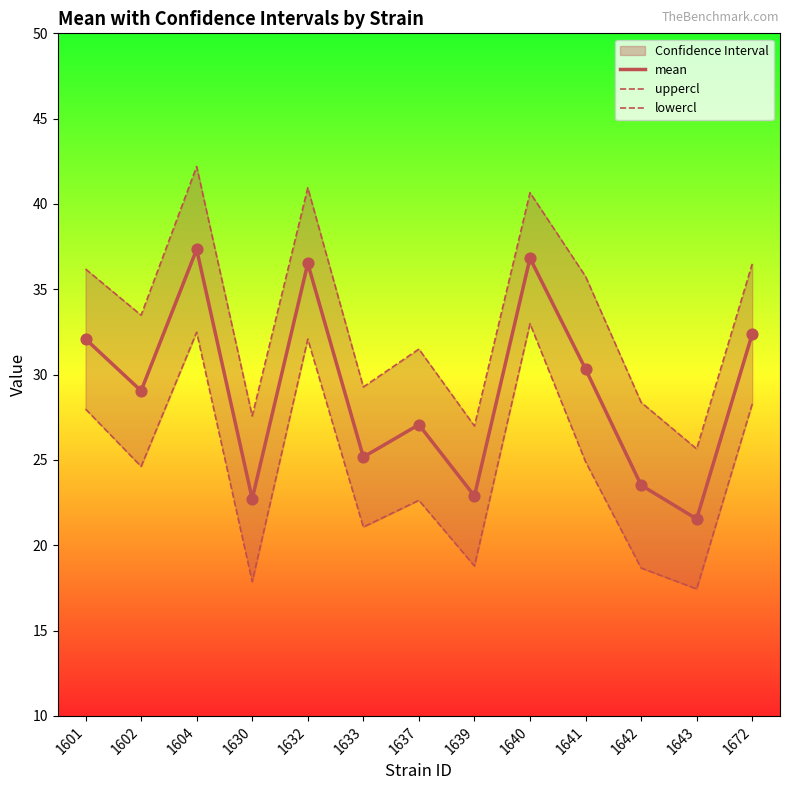

Which series contains the highest Y value?

uppercl